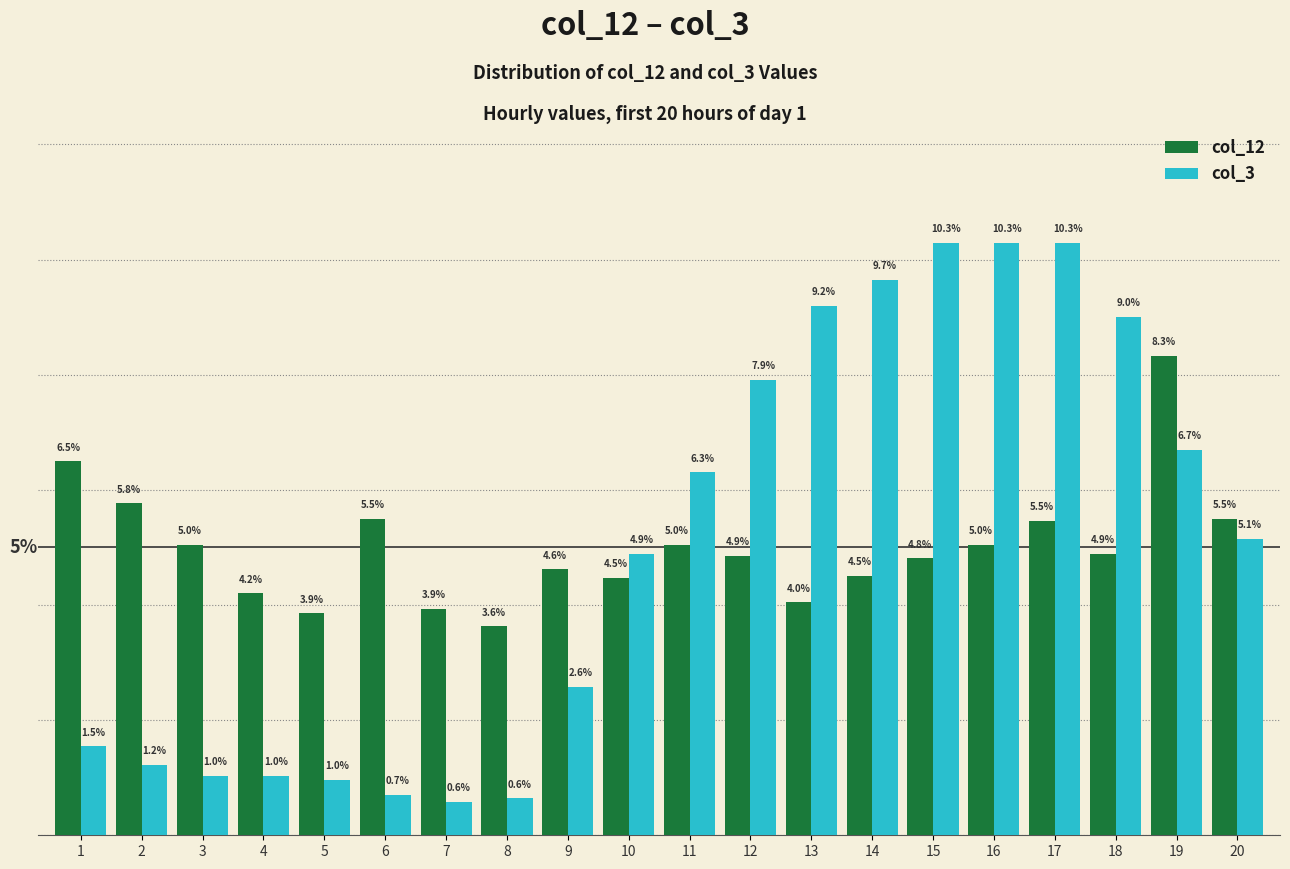

Is the value of col_12 at 3 greater than the value of col_3 at 11?

No